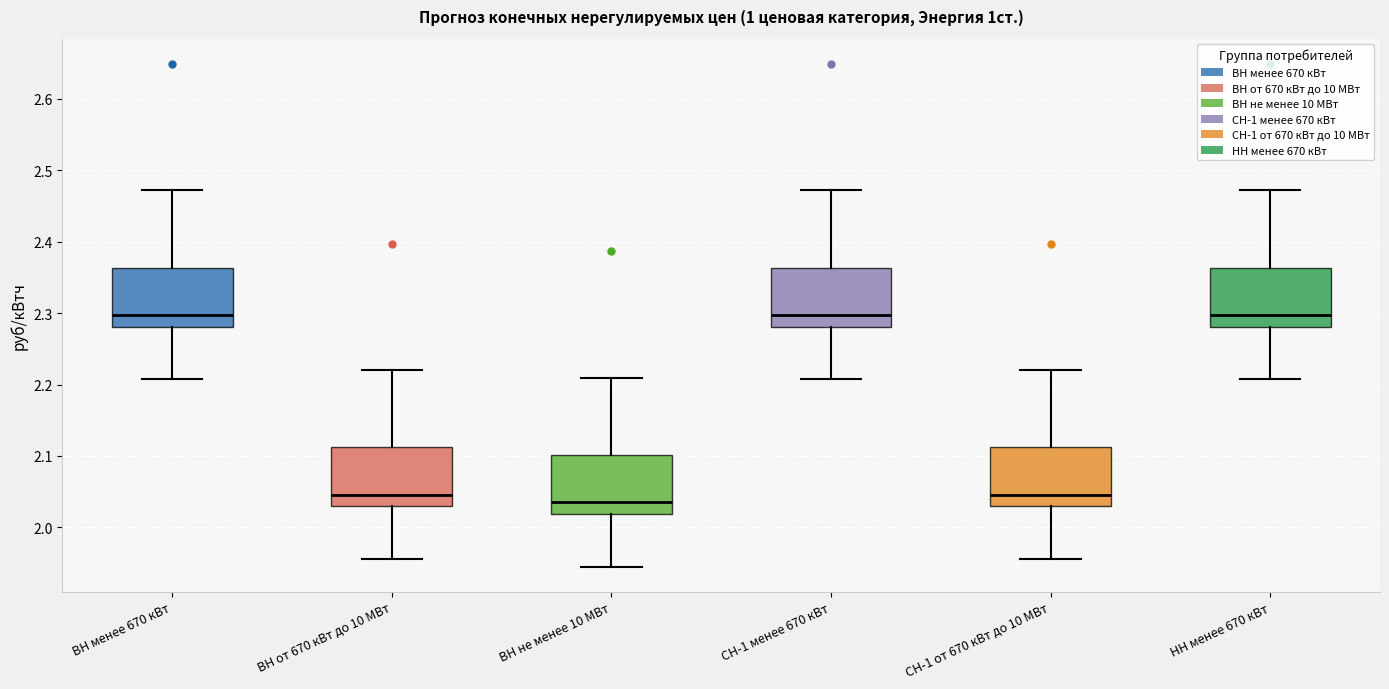

Where does the median line of the box for ВН от 670 кВт до 10 МВт sit on the y-axis? The values are not printed on the chart, so give them approximately, as read against the axis.

2.05